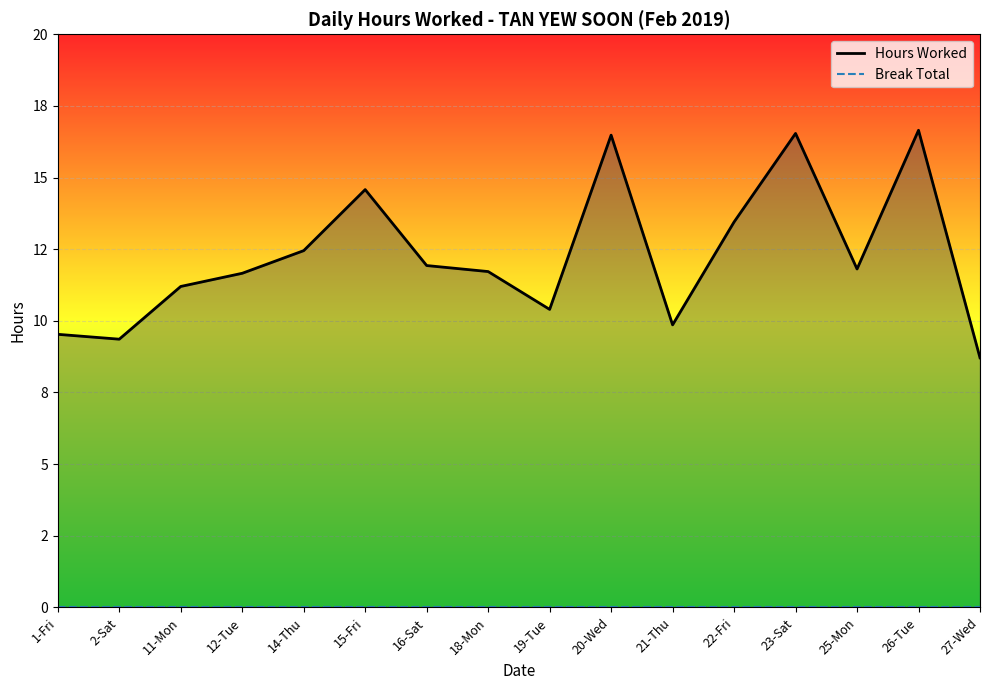

Reading left to right, what are all the values shown in this chart?

Hours Worked: 9.5	9.4	11.2	11.7	12.4	14.6	11.9	11.7	10.4	16.5	9.9	13.4	16.5	11.8	16.6	8.7
Break Total: 0.0	0.0	0.0	0.0	0.0	0.0	0.0	0.0	0.0	0.0	0.0	0.0	0.0	0.0	0.0	0.0